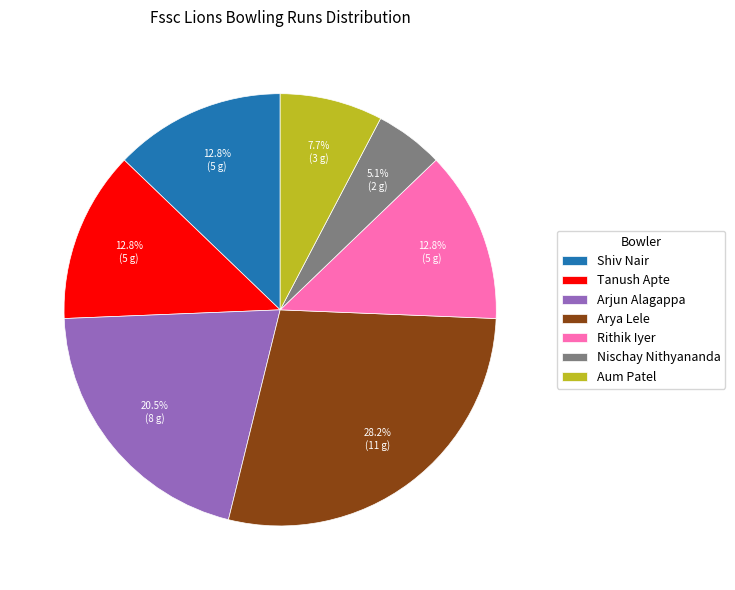

Is there any slice that represents more than half of the pie?

No